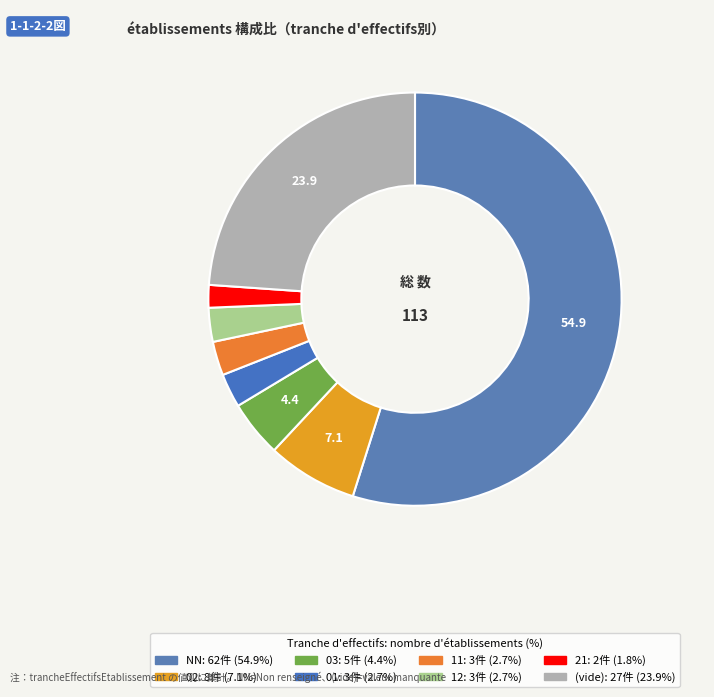

Which category has the smallest portion of the pie?

21